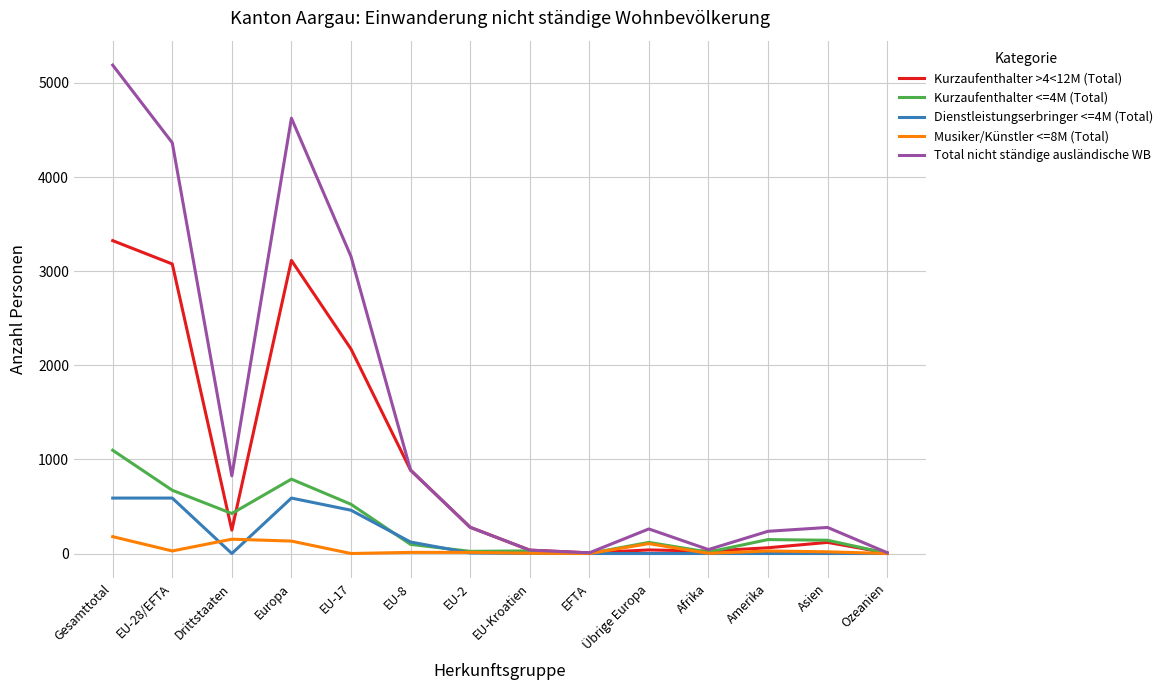

What is the difference between the Kurzaufenthalter <=4M (Total) values at EU-8 and EFTA?

96